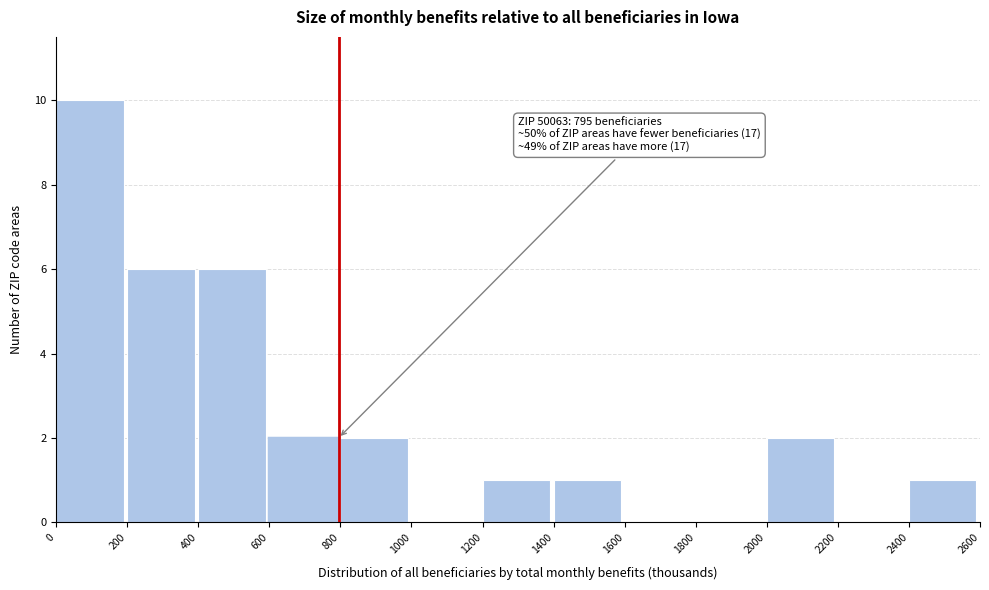

Over which range of the x-axis is the bar tallest?

0 to 200